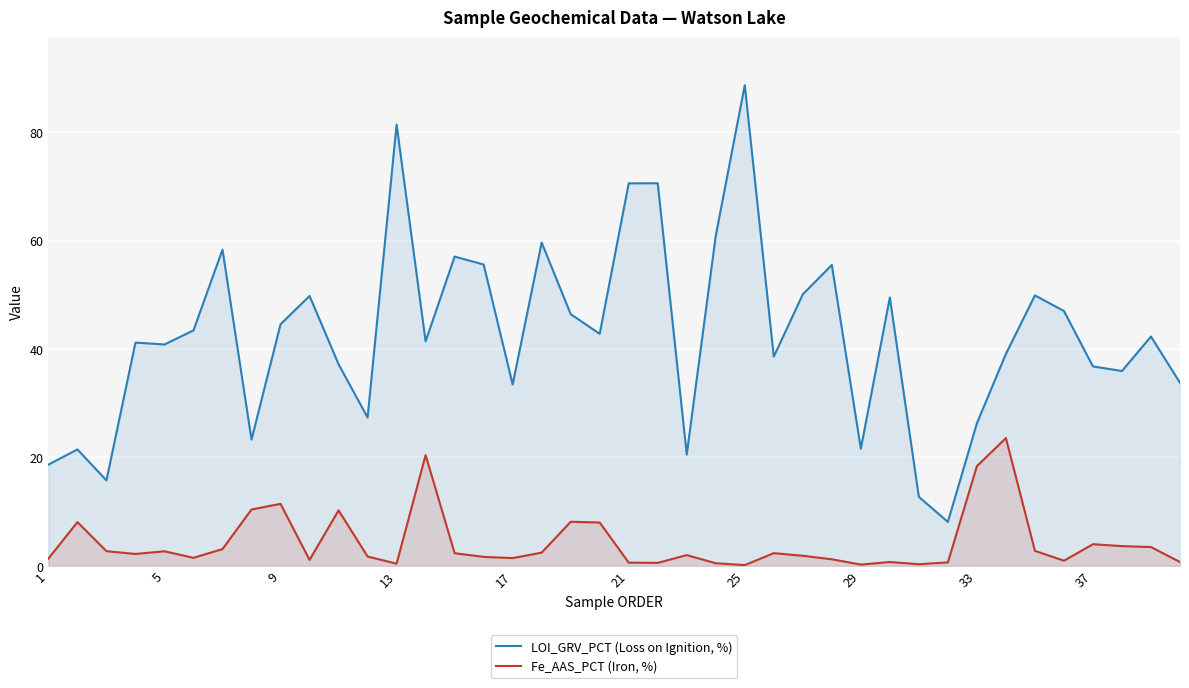

What is the maximum value shown in the chart?

88.7